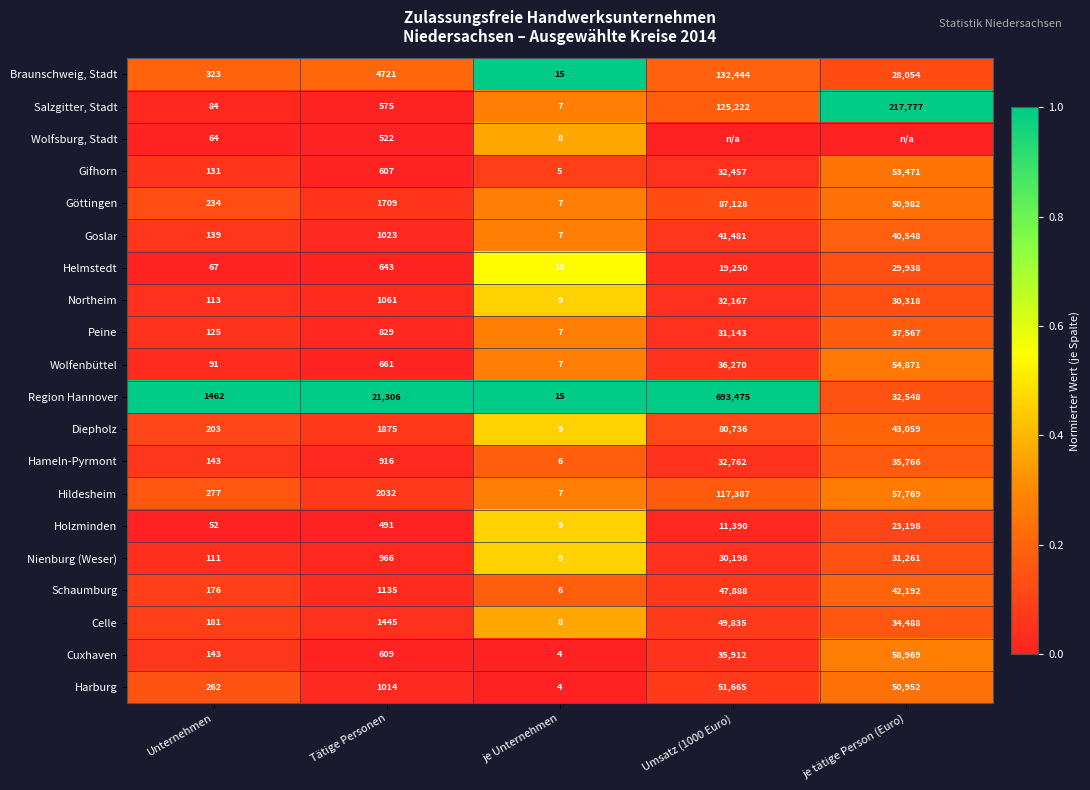

What is the spread (max minus min) of values at Tätige Personen?

20815